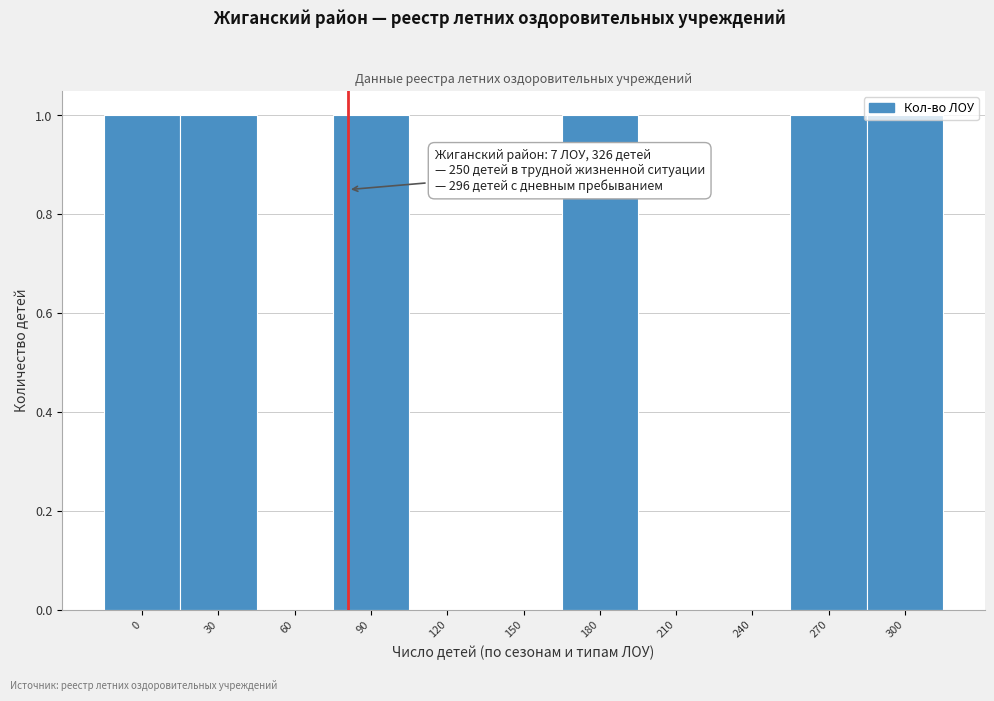

Which has a higher value, 60 or 30?

30